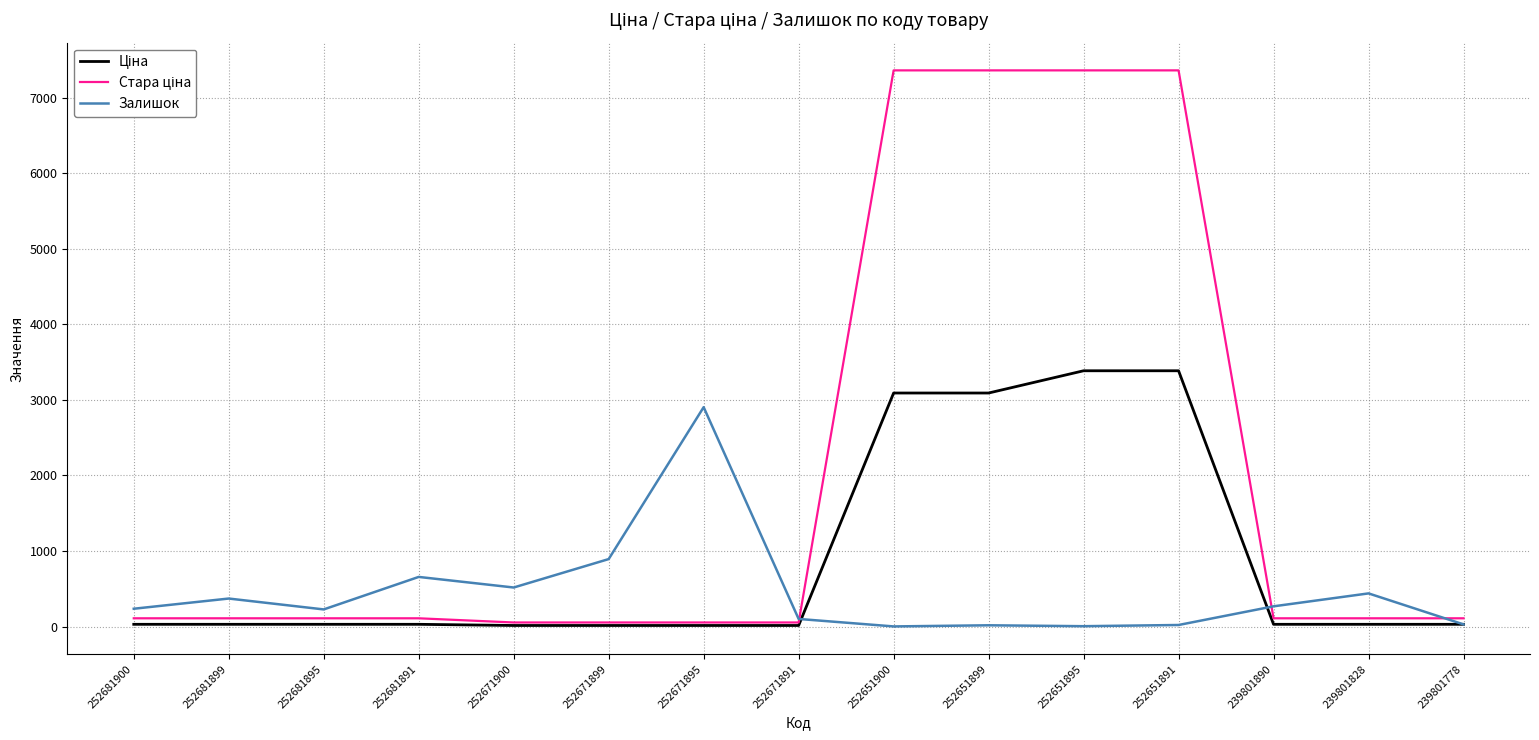

Which category has the highest value in the Залишок series?

252671895